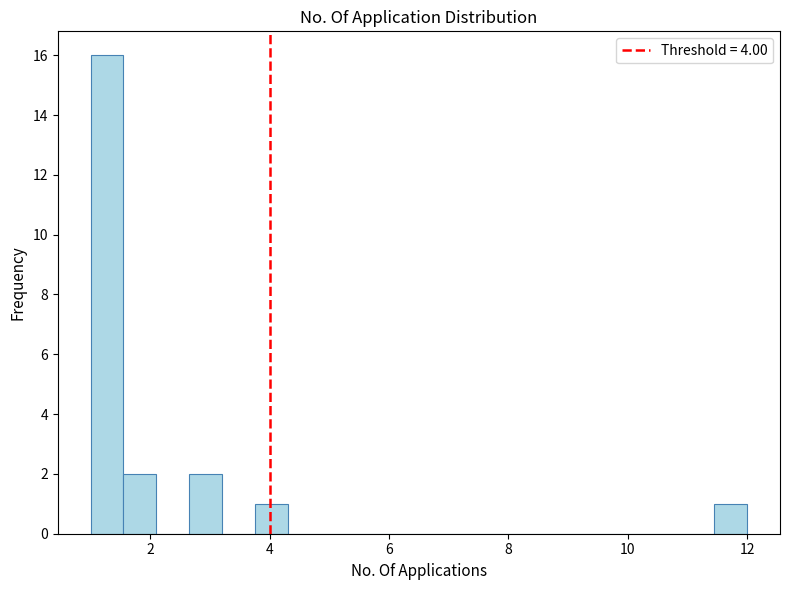

Around what value on the x-axis is the tallest bar? Give the approximate position of its centre, as read against the axis.

1.2